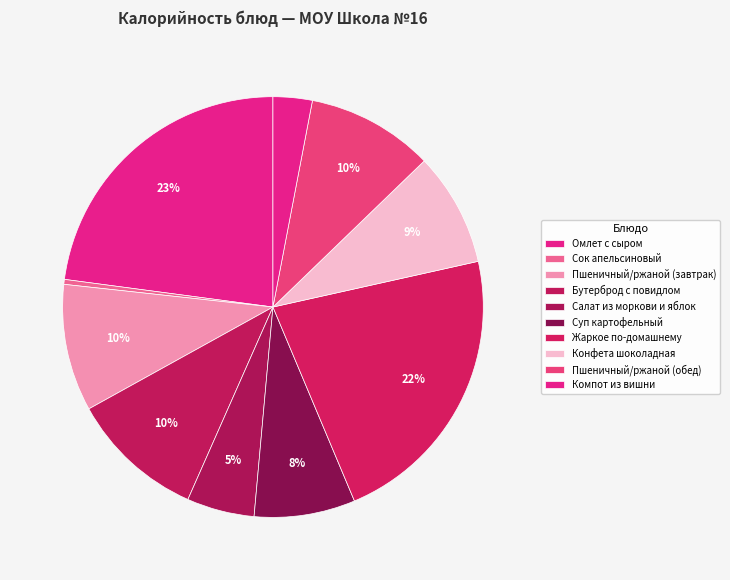

To the nearest percent, what percentage of the pie is Суп картофельный?

8%